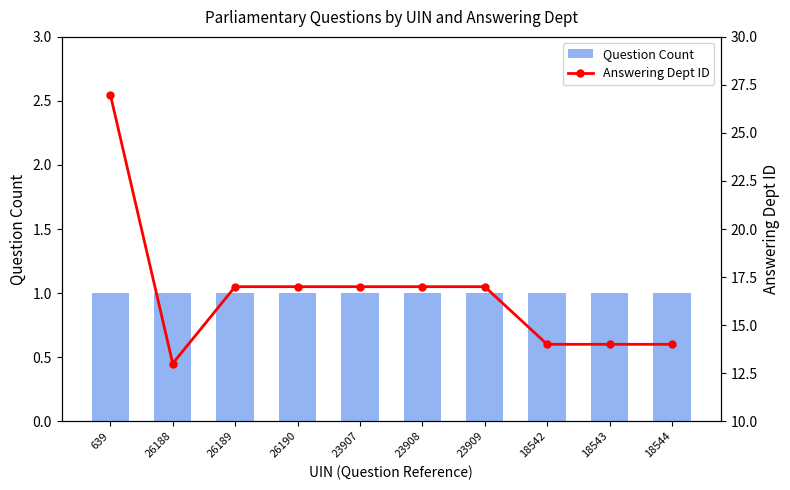

What is the difference between the second highest and second lowest values in the Answering Dept ID series?

3